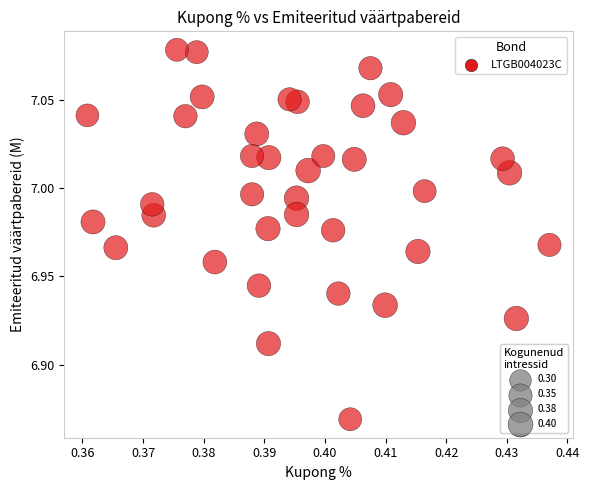

How many data points are displayed?

38